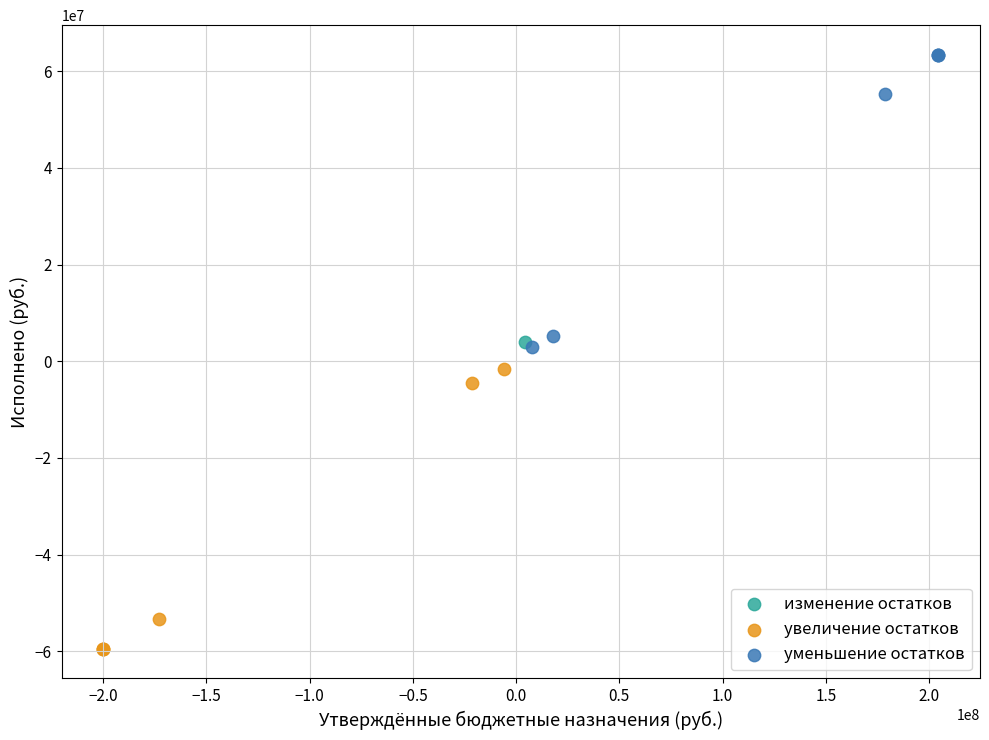

What are all the series names shown in the legend?

изменение остатков, увеличение остатков, уменьшение остатков